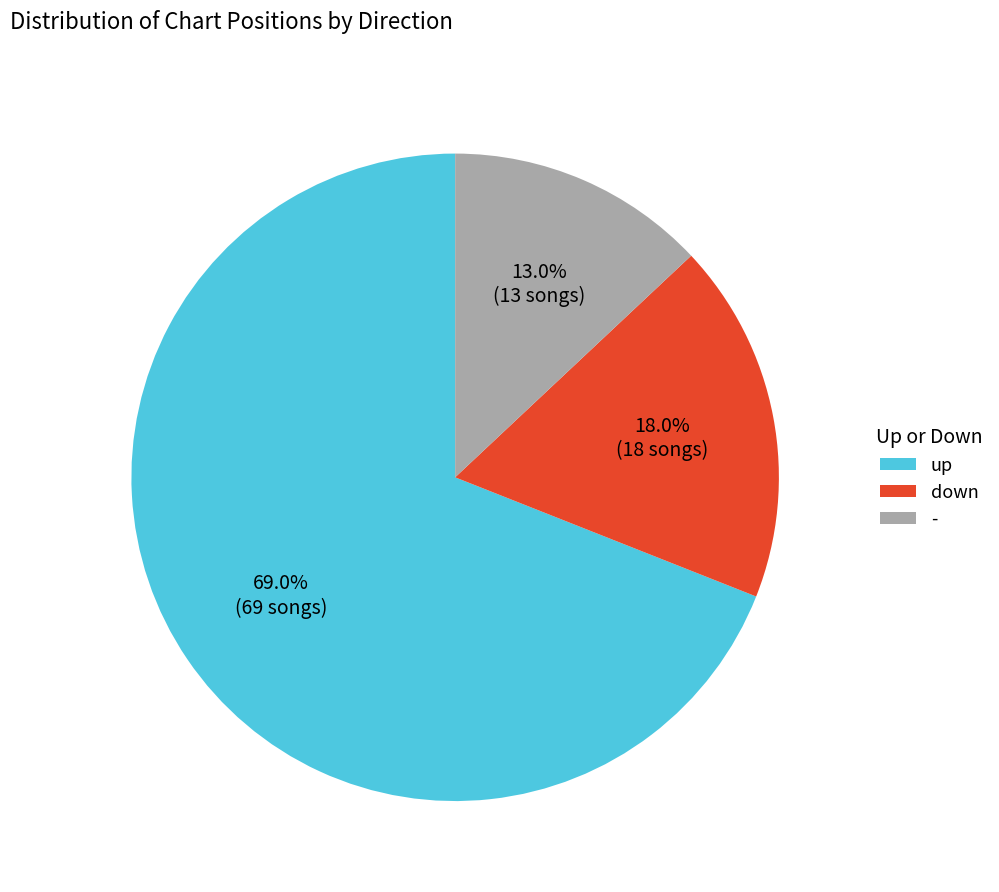

To the nearest percent, what is the difference between the down and up slice percentages?

51%